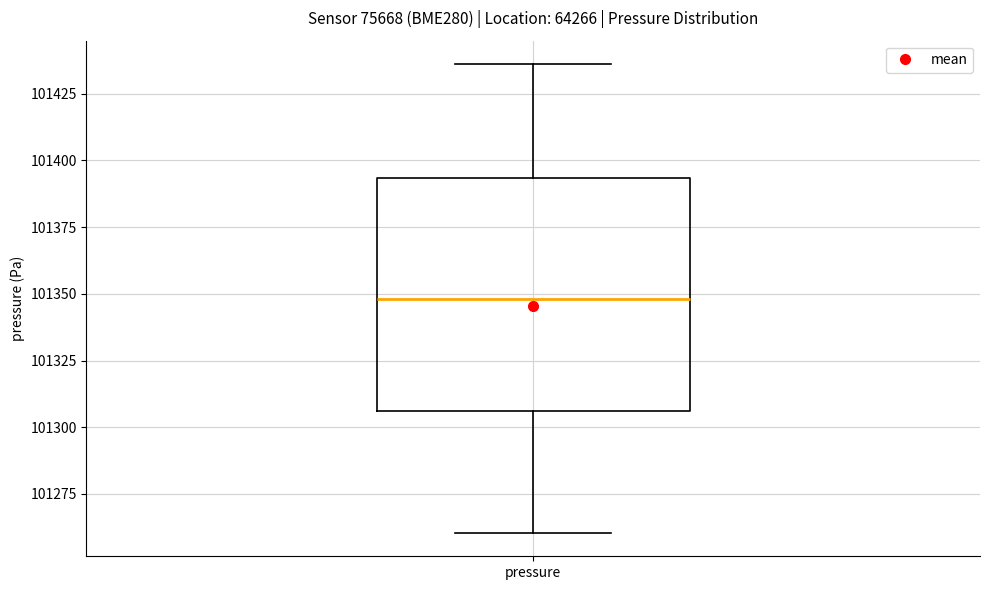

Where is the upper edge of the box for pressure on the y-axis? The values are not printed on the chart, so give them approximately, as read against the axis.

101395